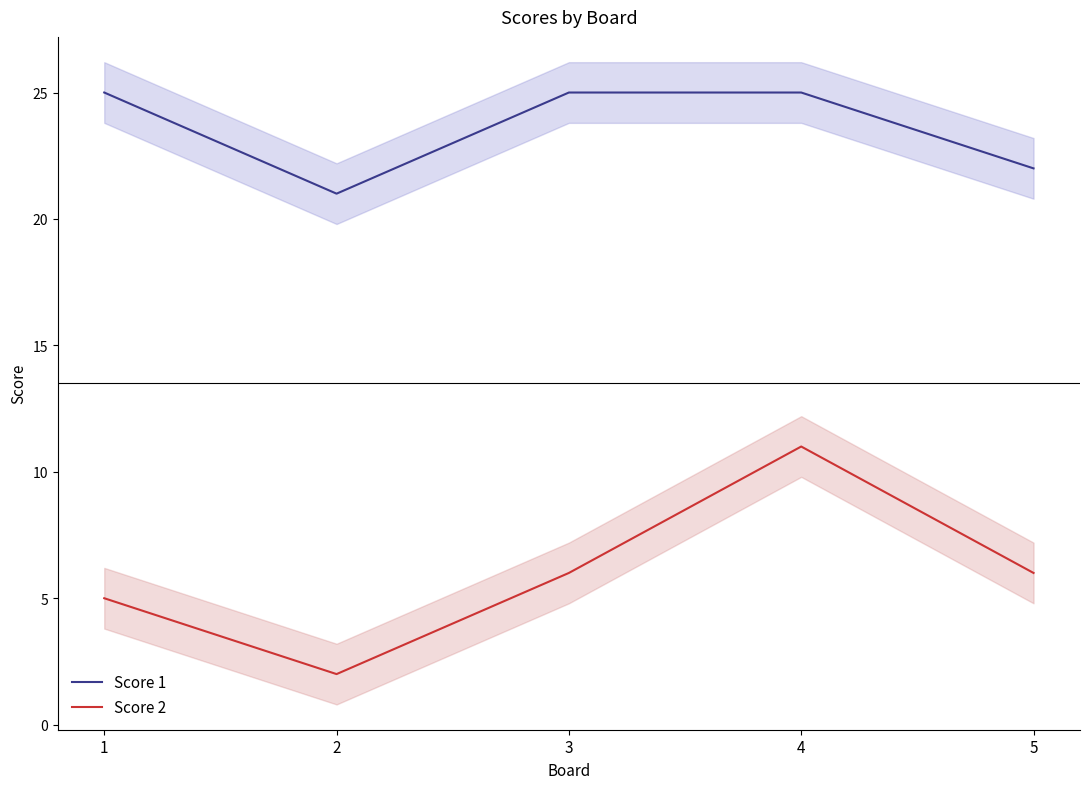

Where is the first local maximum for Score 2?

4